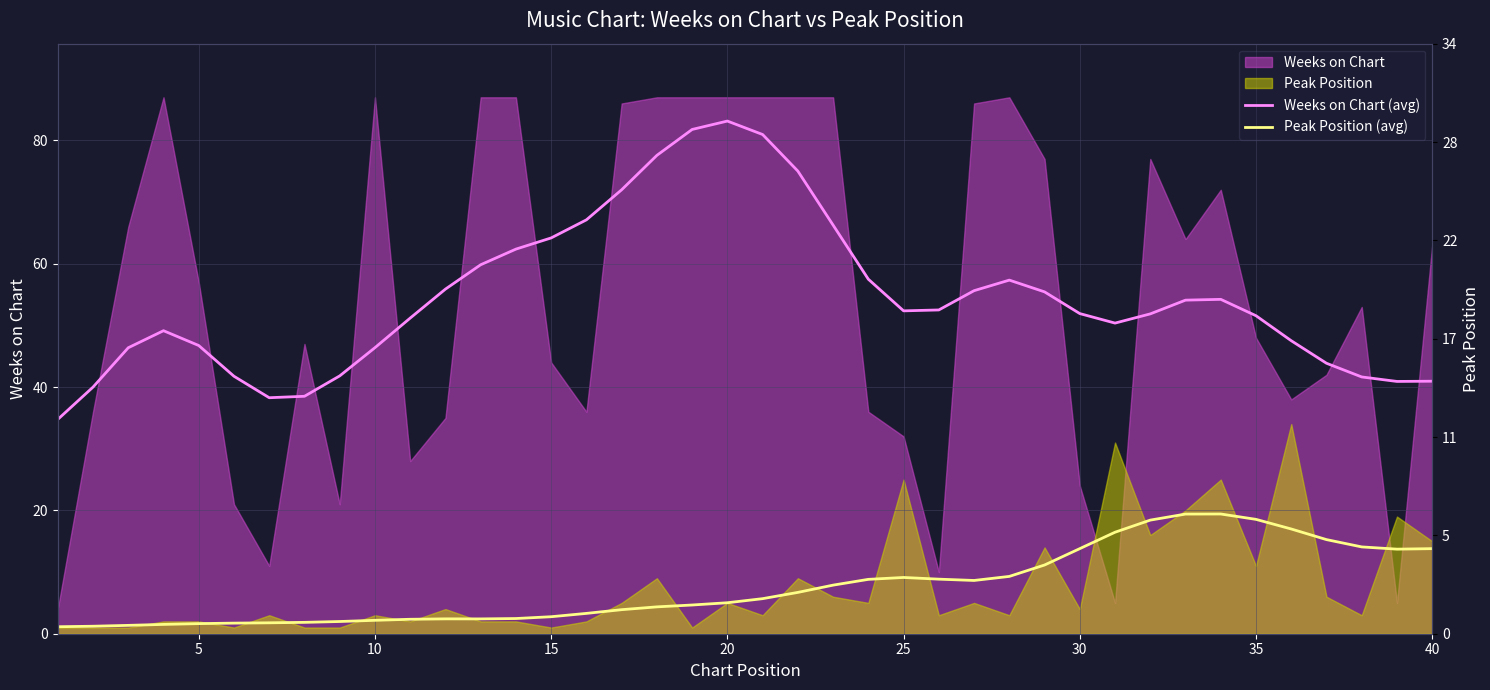

What is the difference between the maximum and minimum values in the Peak Position (avg) series?

18.3